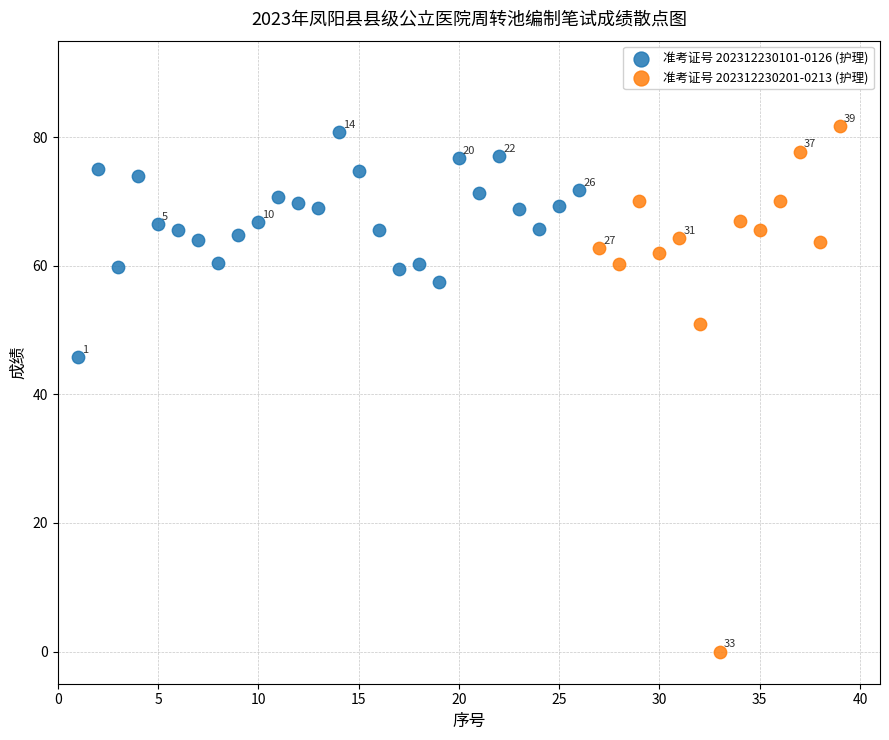

Which series reaches the minimum Y coordinate?

准考证号 202312230201-0213 (护理)